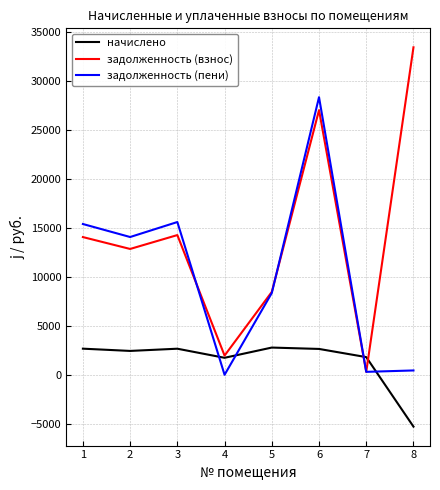

Which series has the largest total across all categories?

задолженность (взнос)